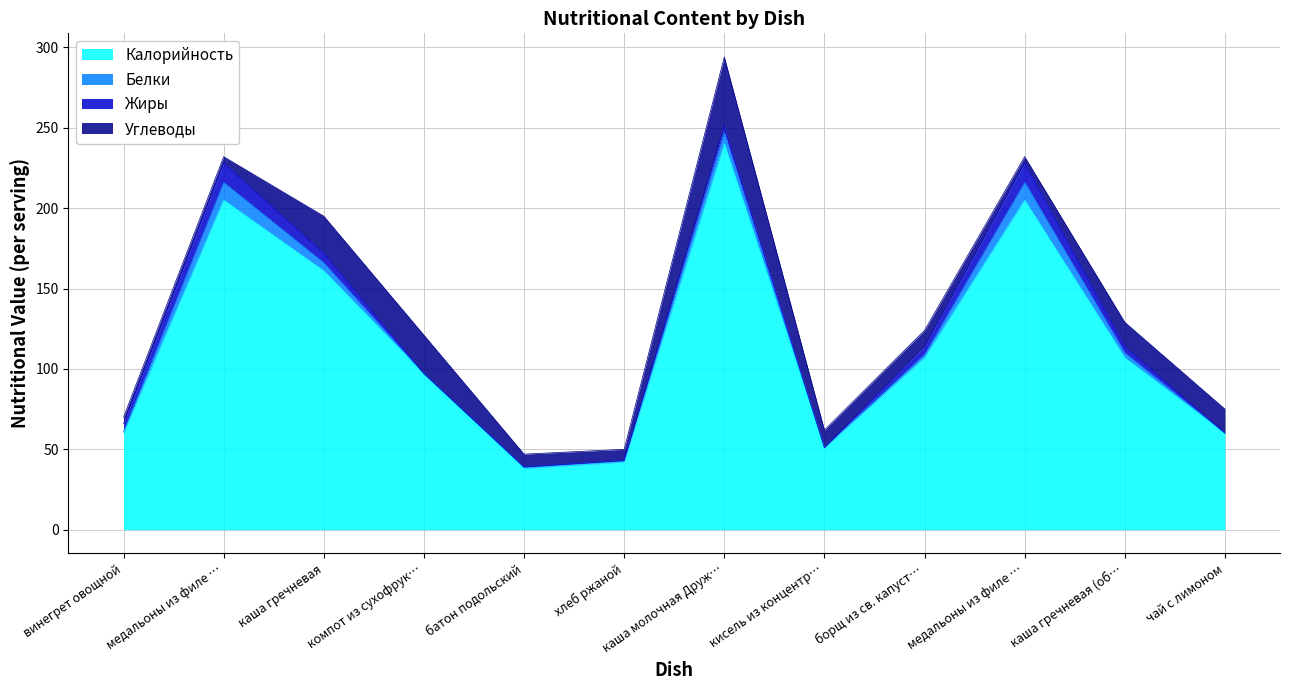

What position from the right is компот из сухофруктов?

9